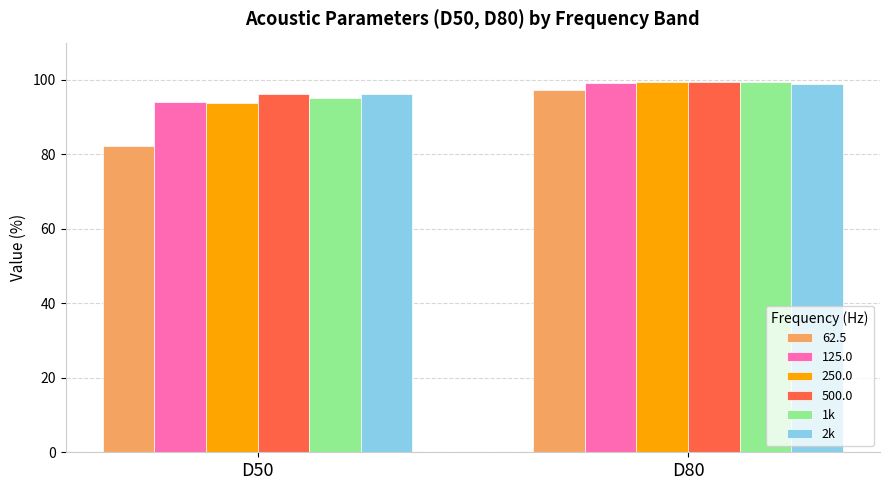

Reading left to right, transcribe all the data shown in this chart.

62.5: D50=82.1	D80=97.2
125.0: D50=94.1	D80=99.3
250.0: D50=93.8	D80=99.4
500.0: D50=96.3	D80=99.5
1k: D50=95.0	D80=99.4
2k: D50=96.2	D80=99.0